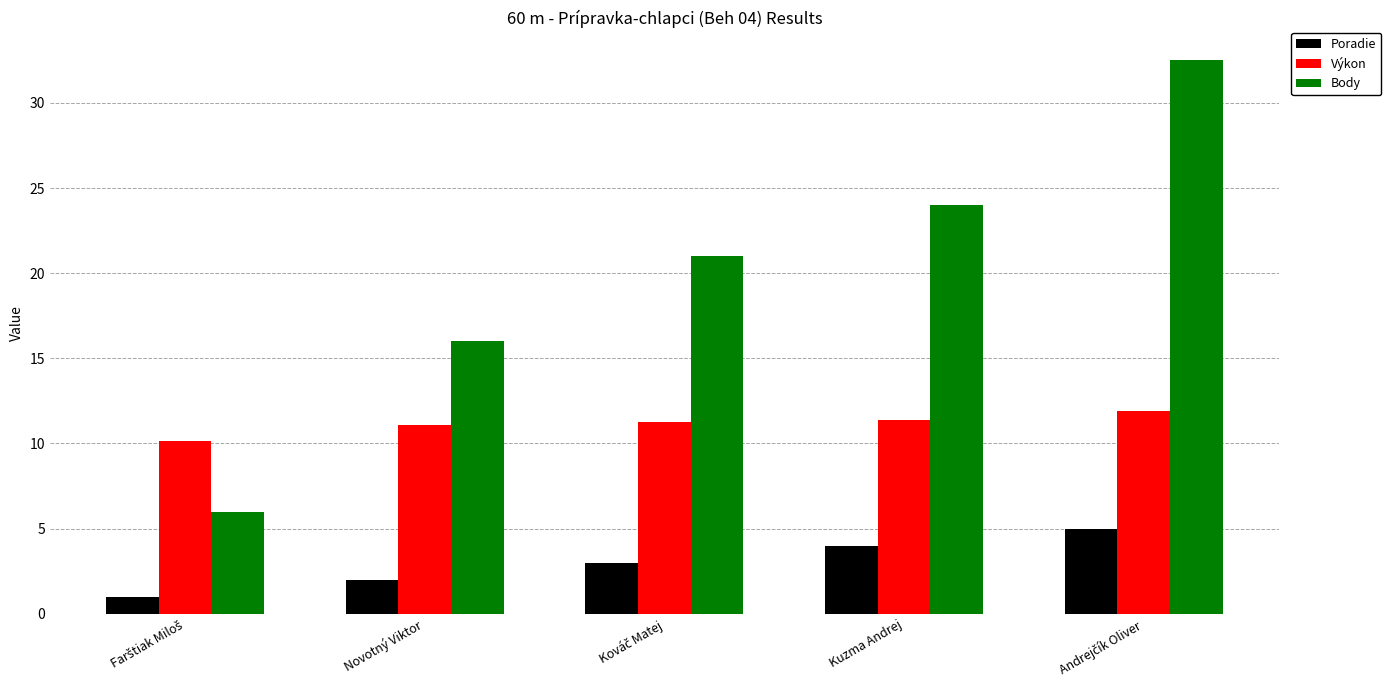

What is the lowest value of the Body series?

6.0